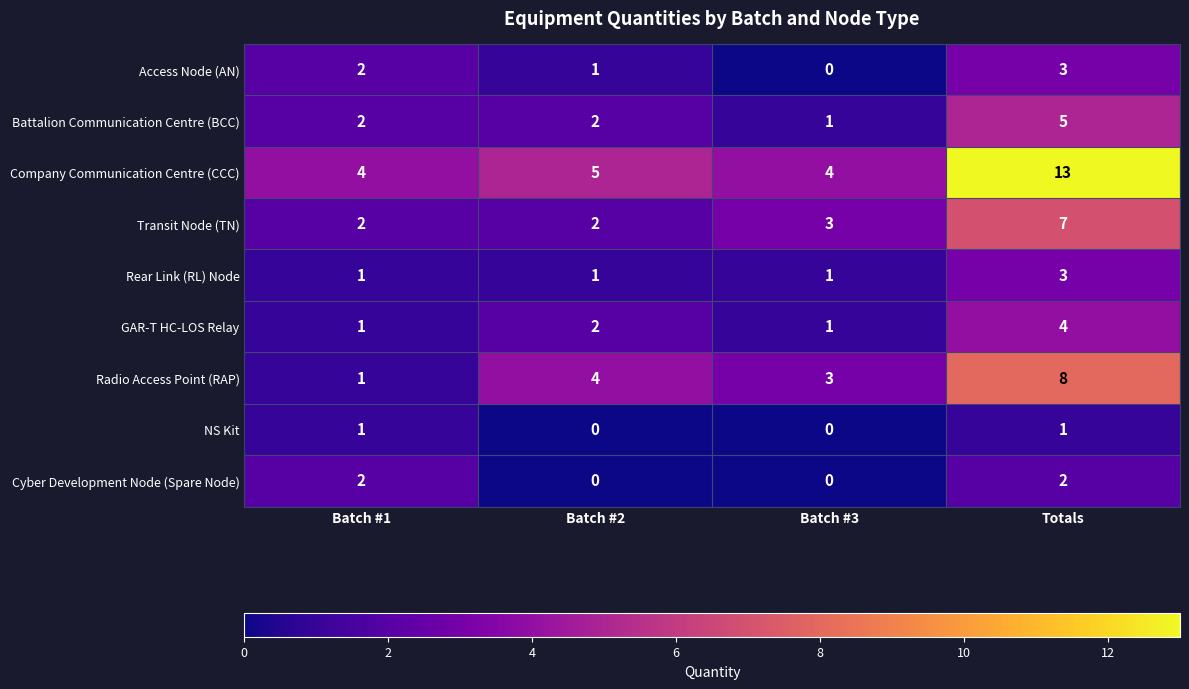

What is the maximum value shown in the chart?

13